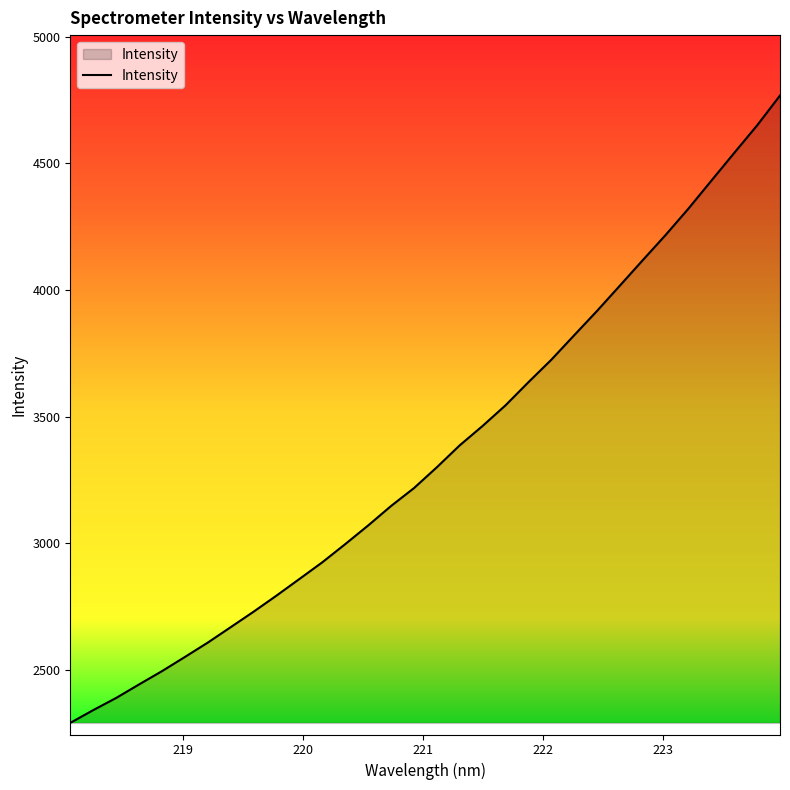

What is the difference between the maximum and minimum values?

2475.2